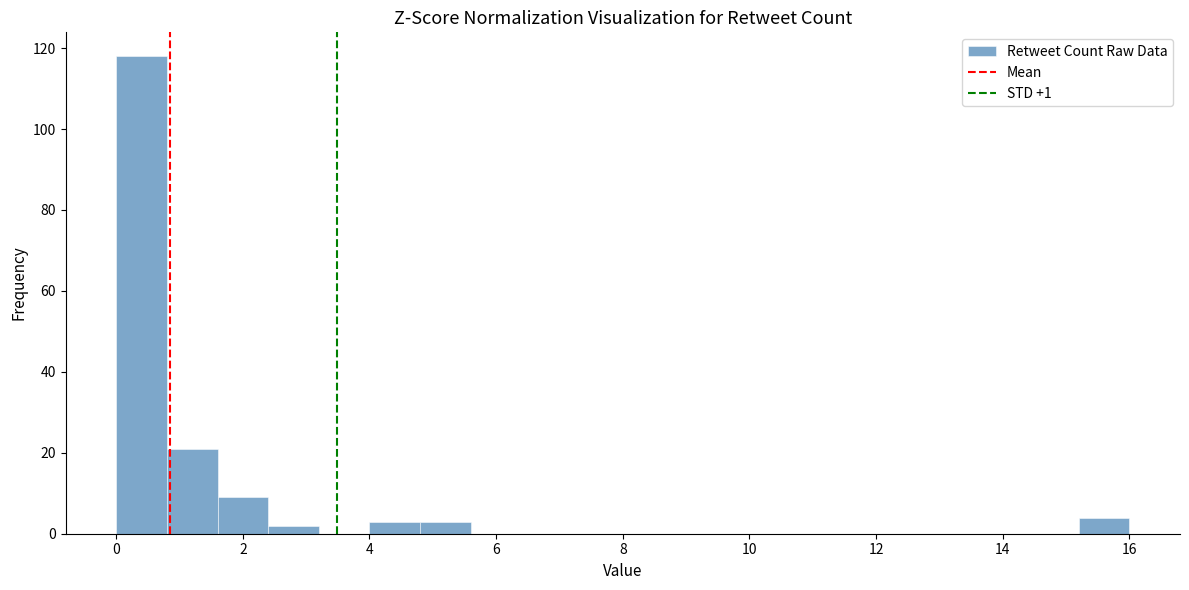

Which range on the x-axis has the tallest bar?

0.0 to 0.8